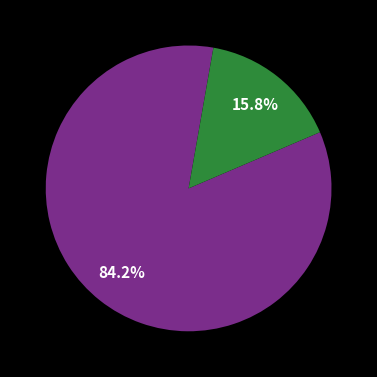

Does any single category account for the majority?

Yes